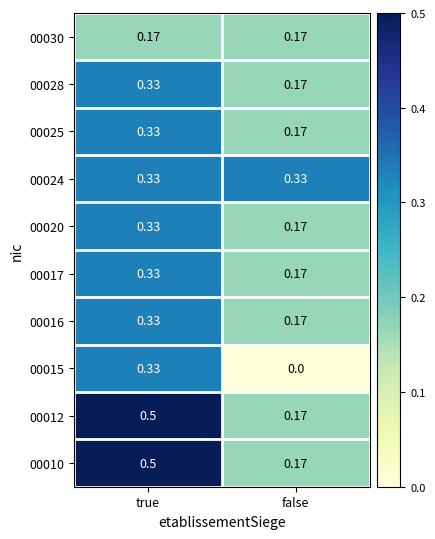

Count the number of data series in this chart.

10